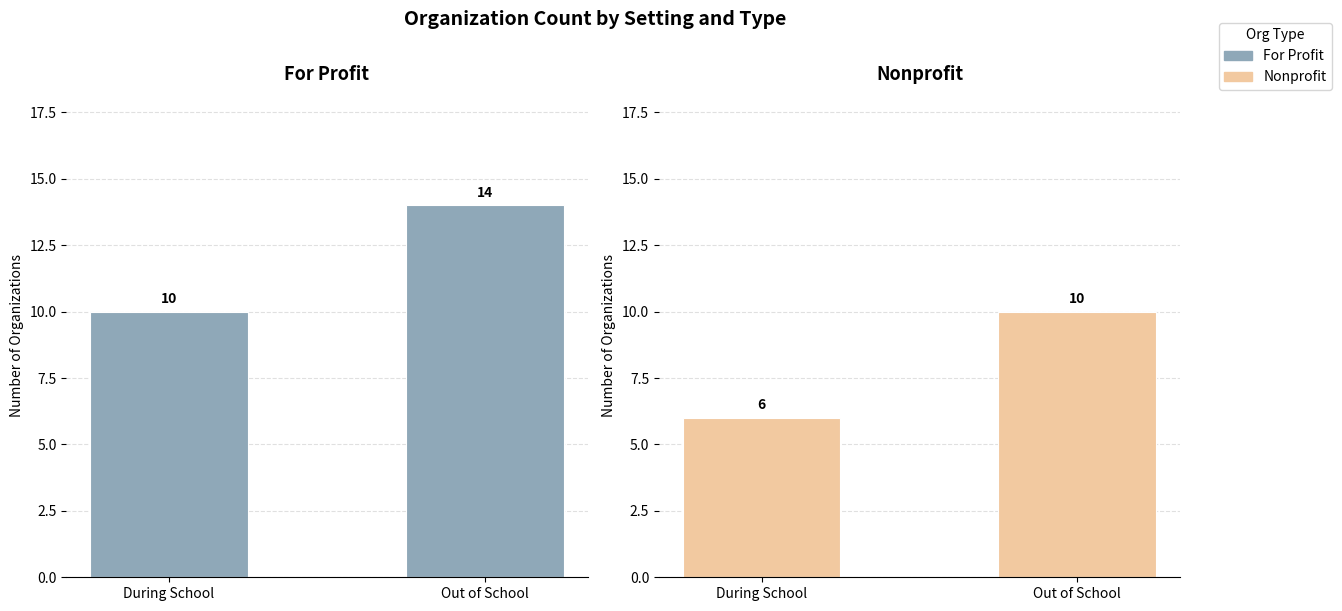

Is it true that For Profit equals 17 at During School?

False